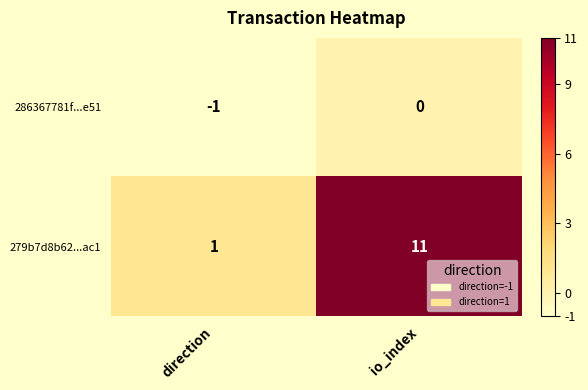

The 279b7d8b62...ac1 series shows 11 at io_index. True or false?

True